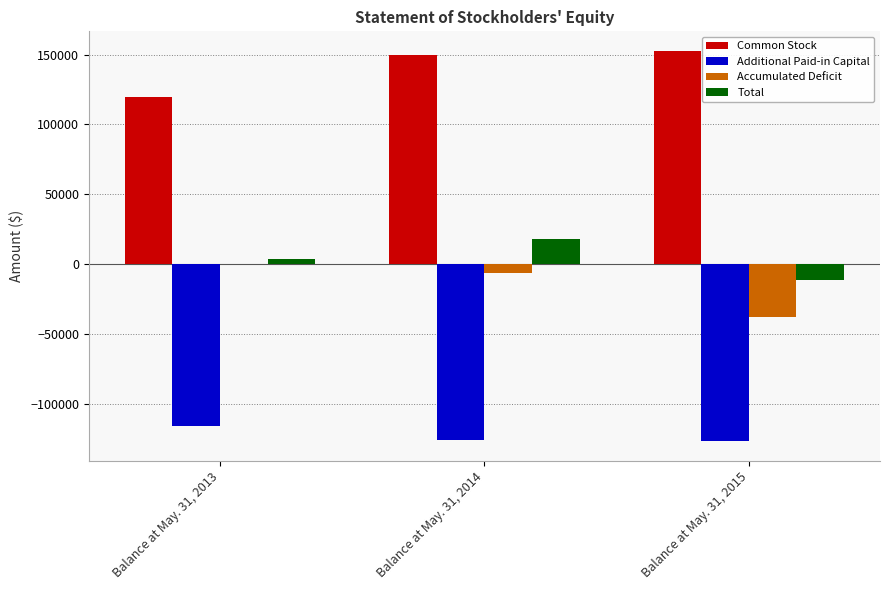

Which series has the largest total across all categories?

Common Stock